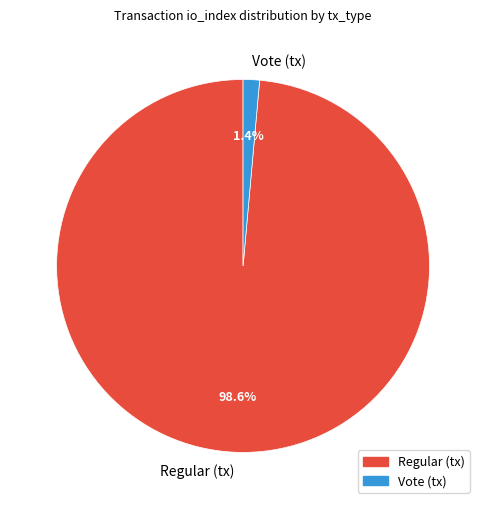

Does any single category account for the majority?

Yes